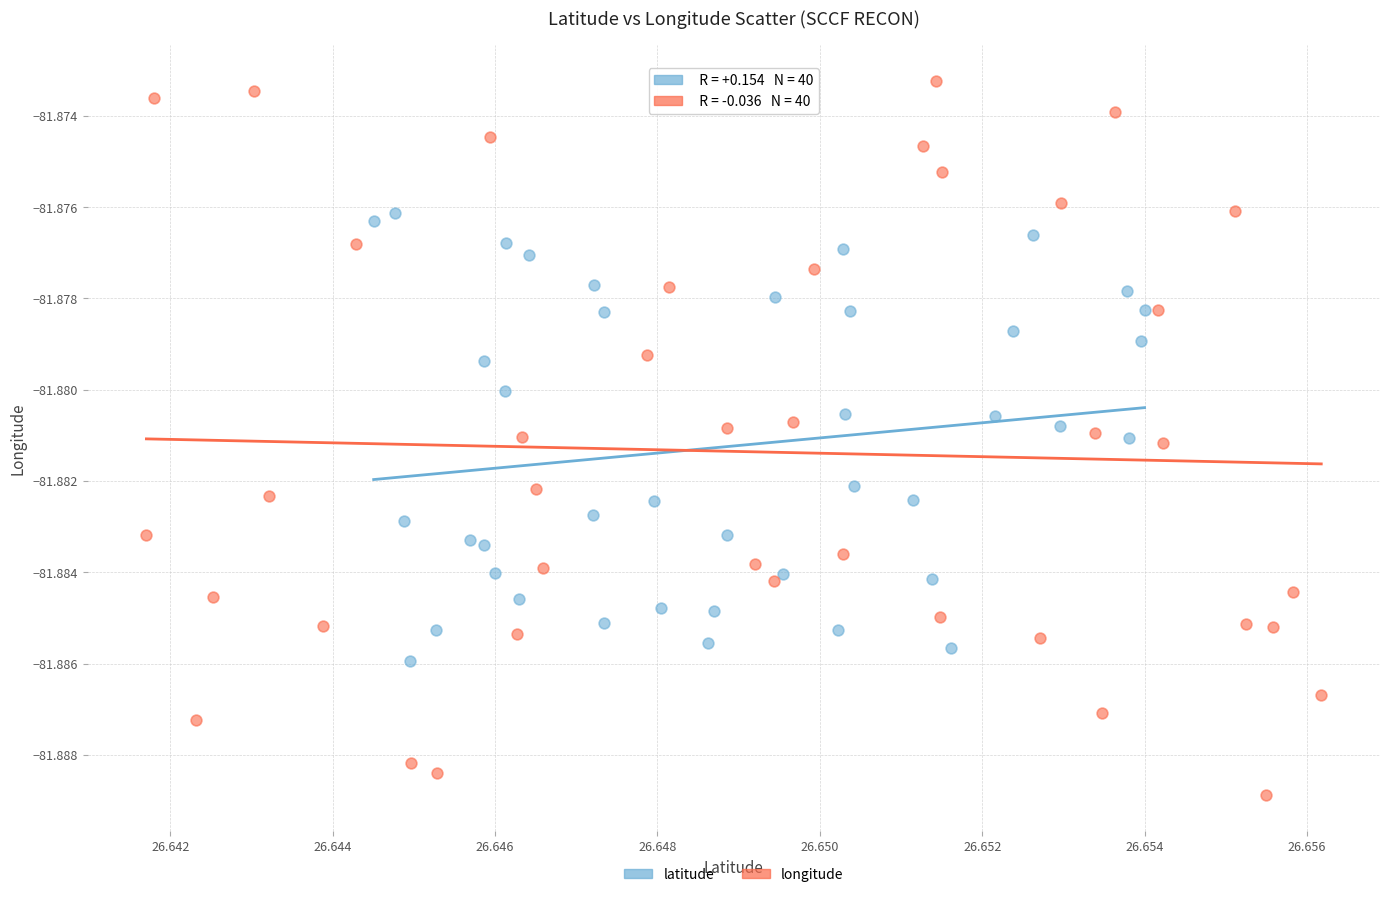

Which series contains the lowest Y value?

longitude